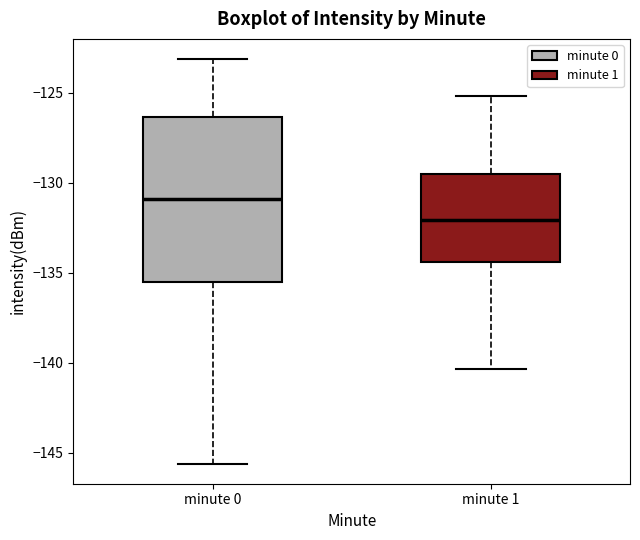

Which box is the tallest, from its lower edge to its upper edge?

minute 0